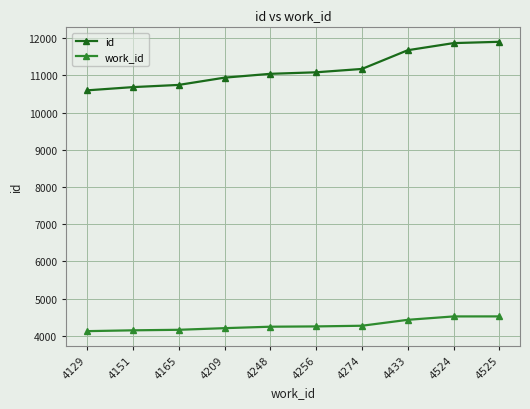

Rank the series at 4151 from highest to lowest value.

id, work_id